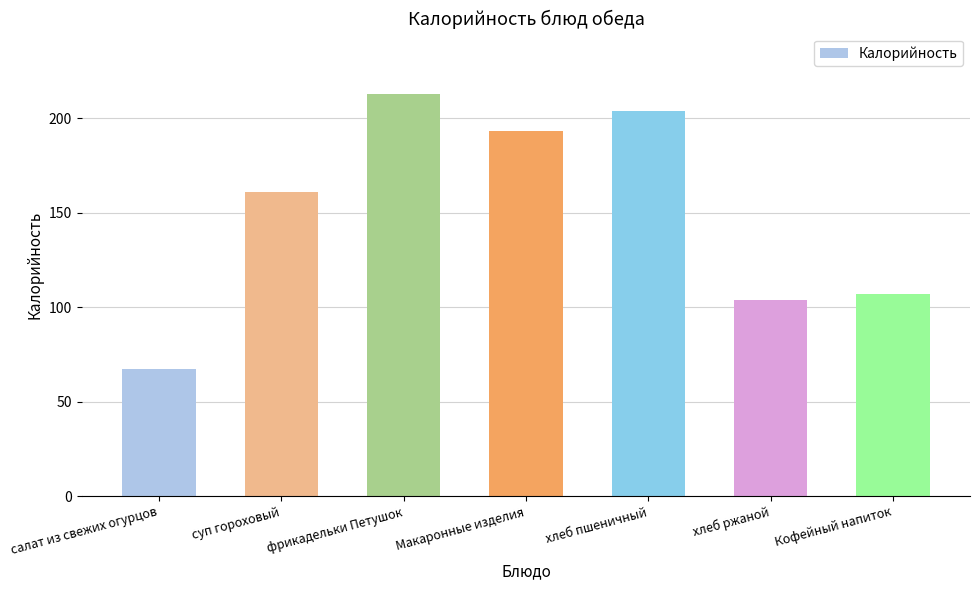

Reading left to right, what are all the values shown in this chart?

салат из свежих огурцов=67.3	суп гороховый=161.0	фрикадельки Петушок=213.0	Макаронные изделия=193.3	хлеб пшеничный=204.0	хлеб ржаной=104.0	Кофейный напиток=107.0